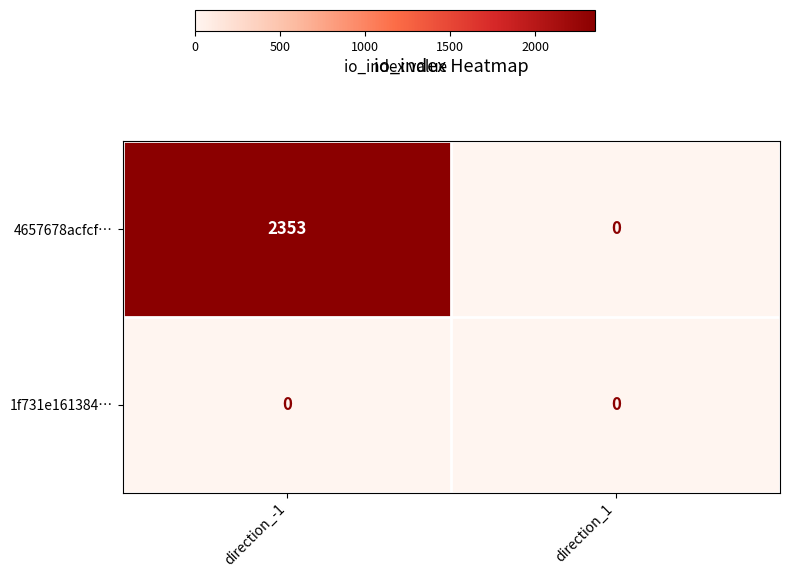

What is the difference between the highest and lowest values at direction_-1?

2353